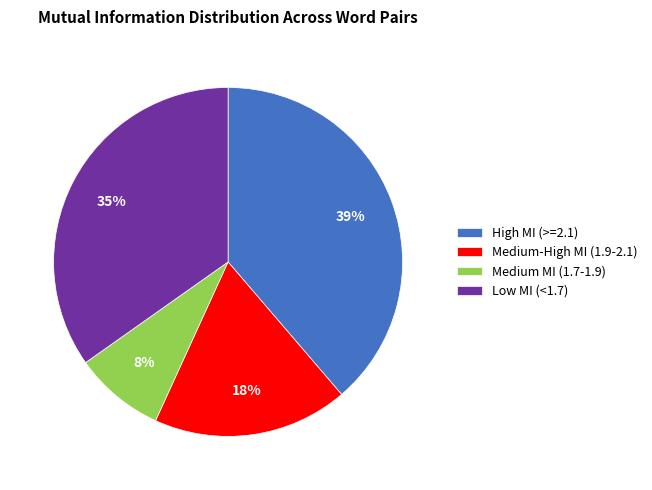

Do Medium MI (1.7-1.9) and Low MI (<1.7) together represent more than half of the pie?

No